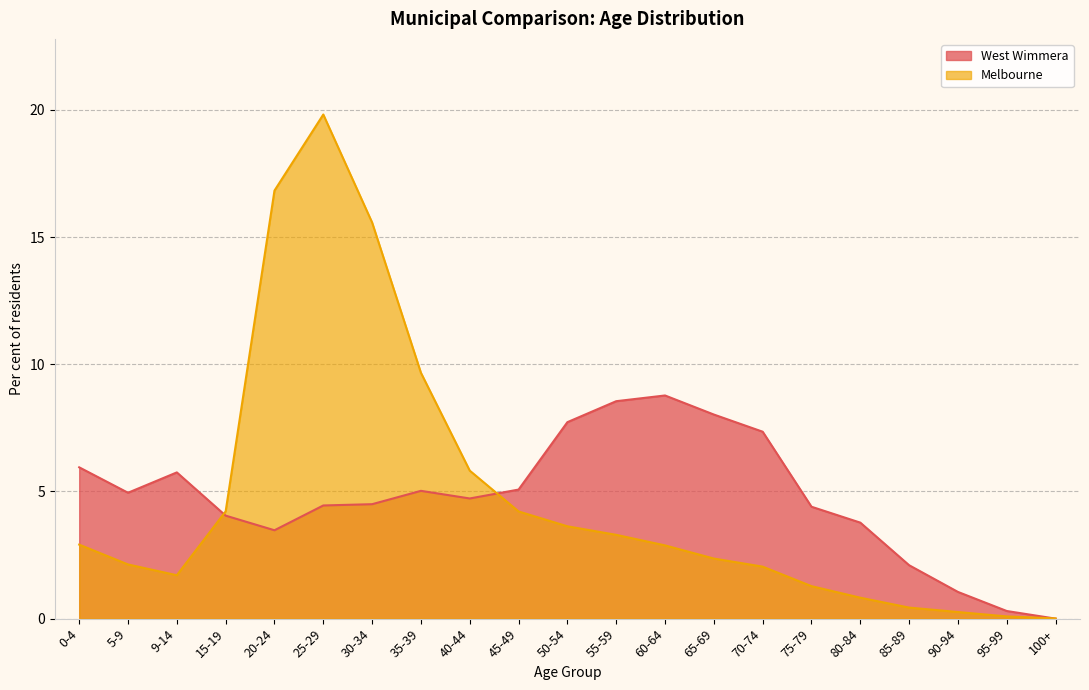

At which category does Melbourne reach its first local peak?

25-29